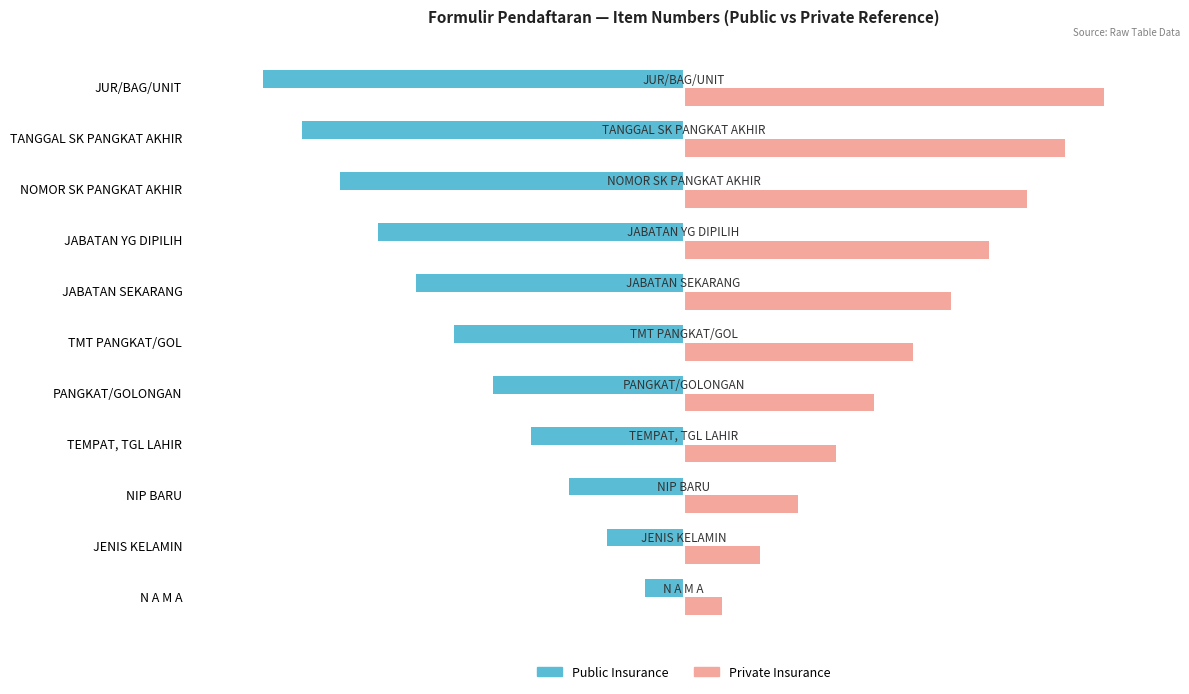

List the labels in order of Private Insurance value, smallest first.

N A M A, JENIS KELAMIN, NIP BARU, TEMPAT, TGL LAHIR, PANGKAT/GOLONGAN, TMT PANGKAT/GOL, JABATAN SEKARANG, JABATAN YG DIPILIH, NOMOR SK PANGKAT AKHIR, TANGGAL SK PANGKAT AKHIR, JUR/BAG/UNIT